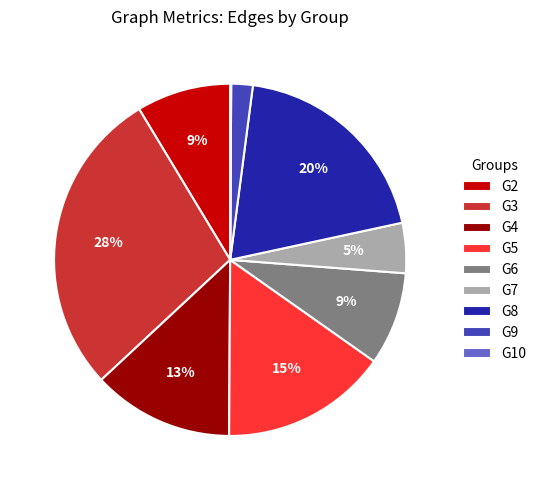

To the nearest percent, what is the combined percentage of G4 and G8?

33%